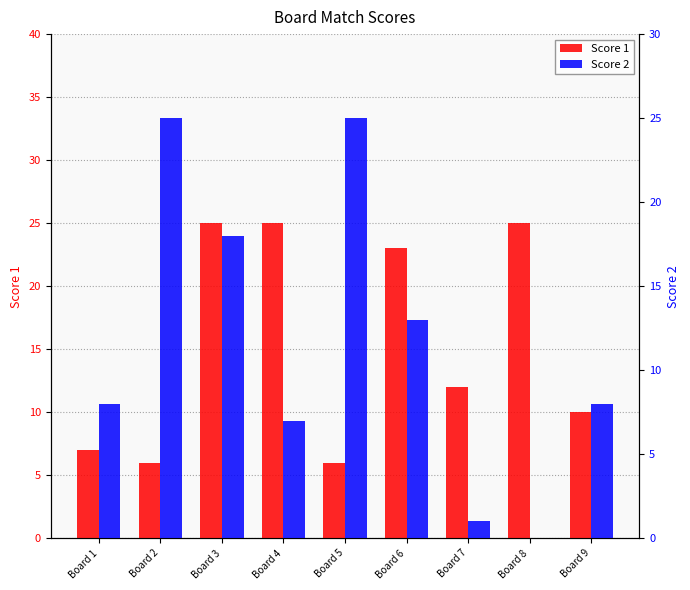

List the series in order of their peak value, lowest first.

Score 1, Score 2